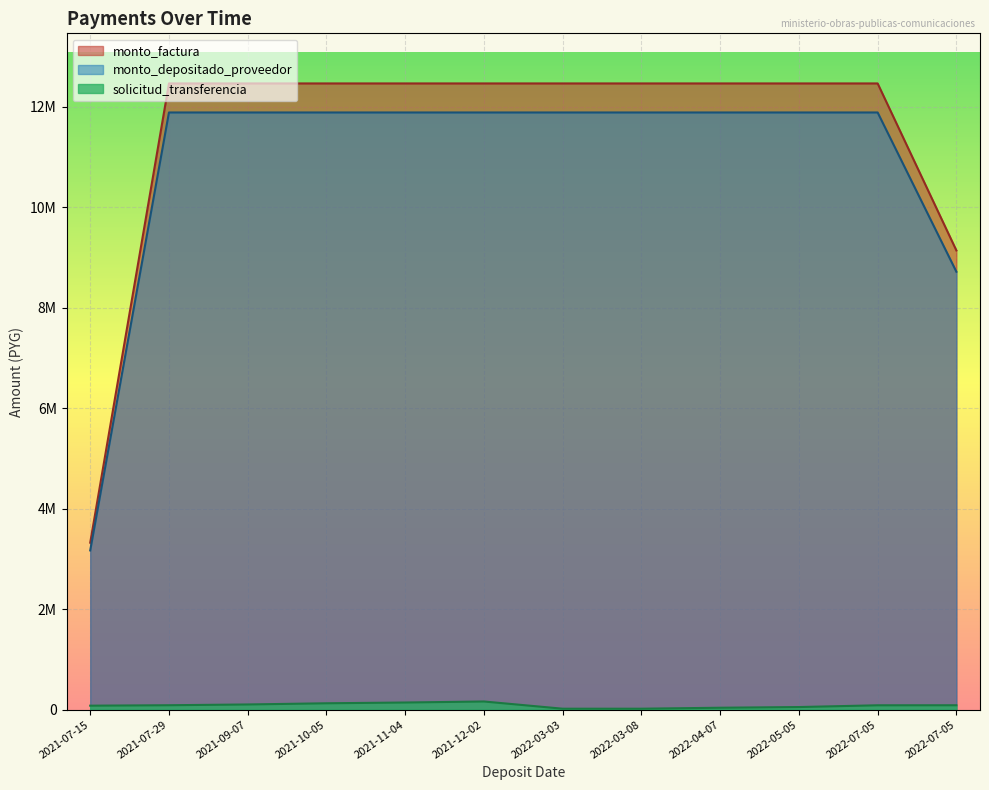

How many interior local valleys does the solicitud_transferencia series have?

1